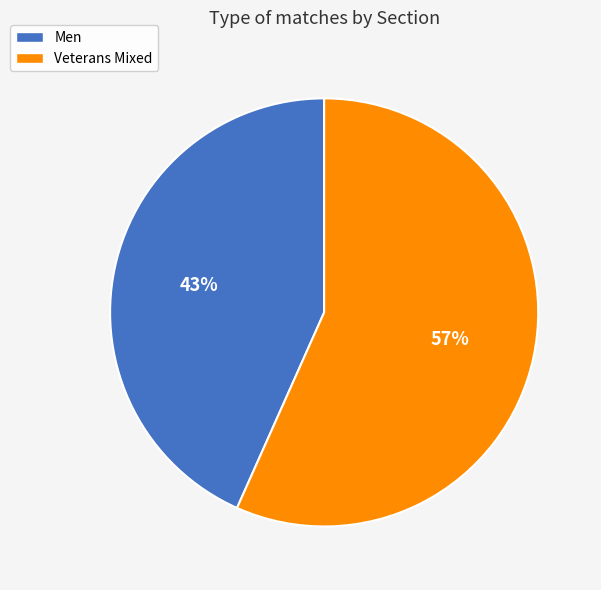

Which has a higher value, Men or Veterans Mixed?

Veterans Mixed